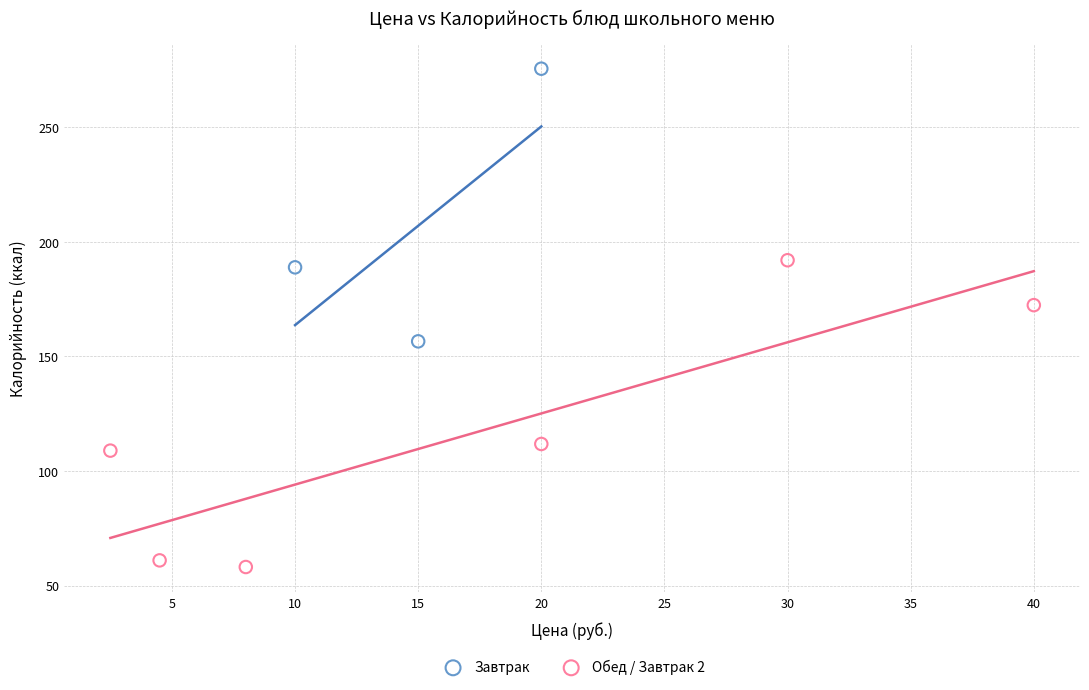

Which series contains the lowest Y value?

Обед / Завтрак 2